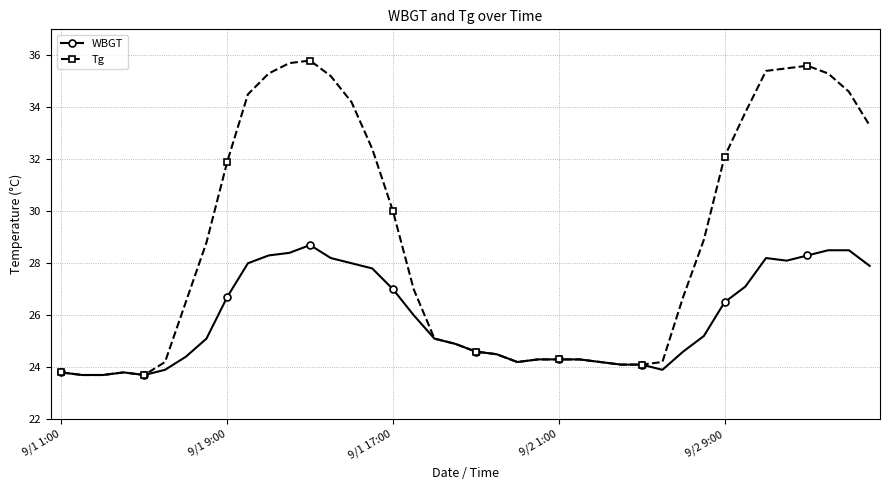

Which series has the largest total across all categories?

Tg